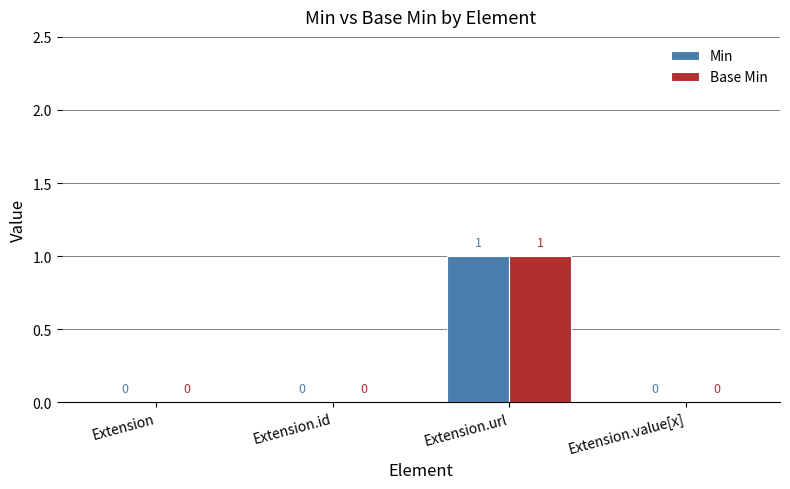

Is the value of Min at Extension.id greater than the value of Base Min at Extension.url?

No